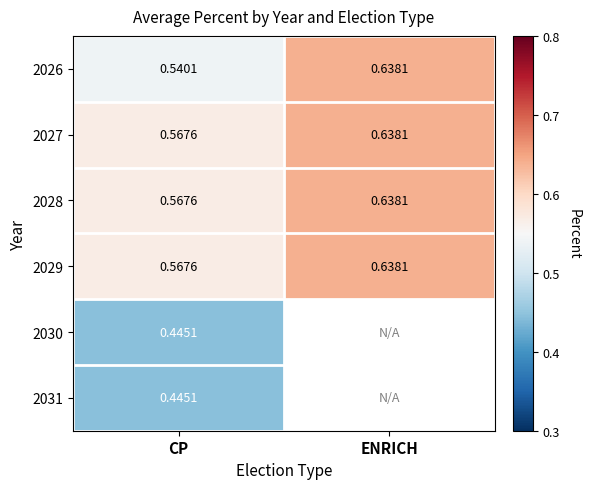

Rank the categories by 2029 value from highest to lowest.

ENRICH, CP